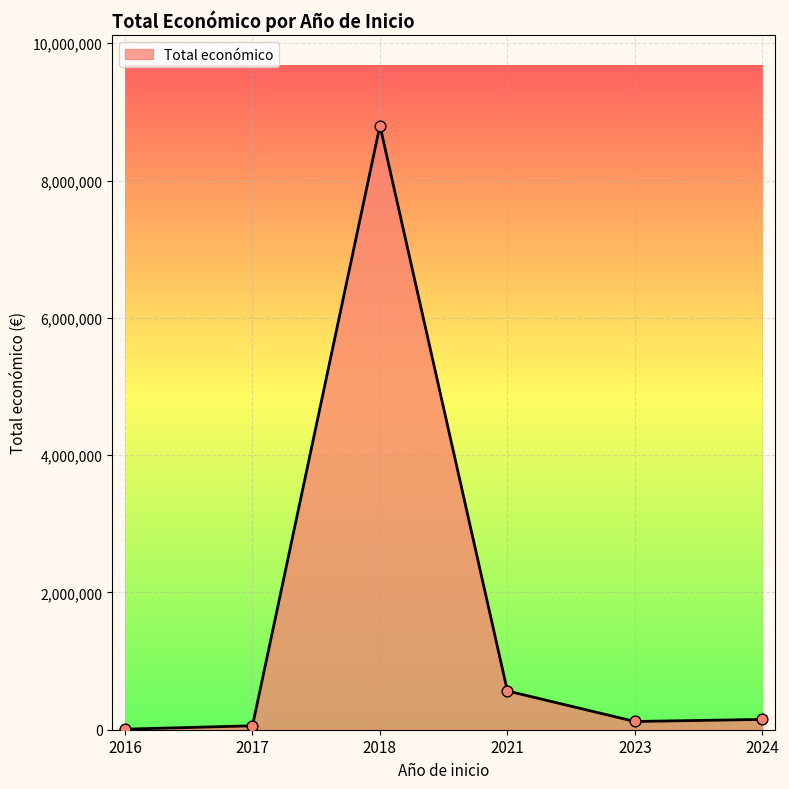

What is the change in value from 2018 to 2021?

-8234719